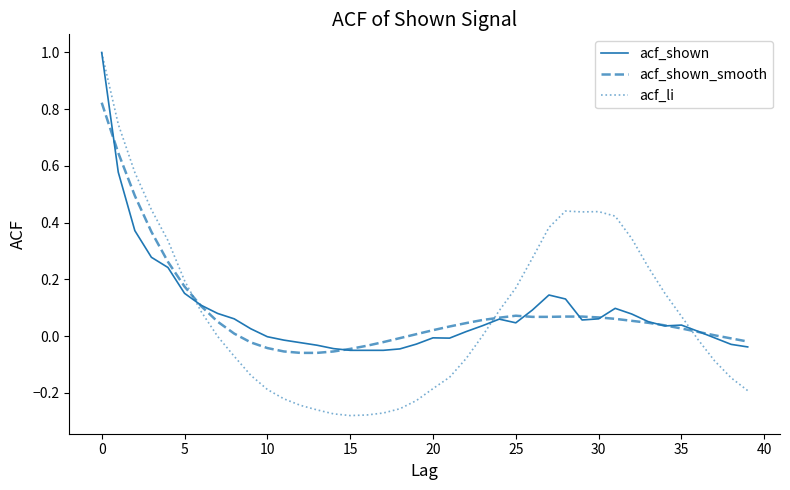

Which series has the largest range (max minus min)?

acf_li